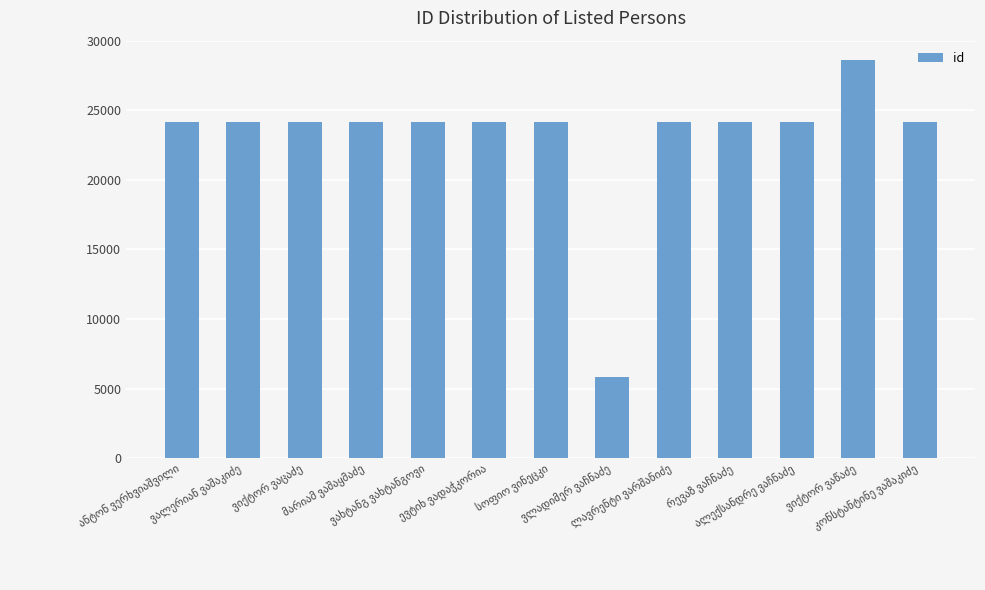

What is the value of the 2nd bar from the left?

24163